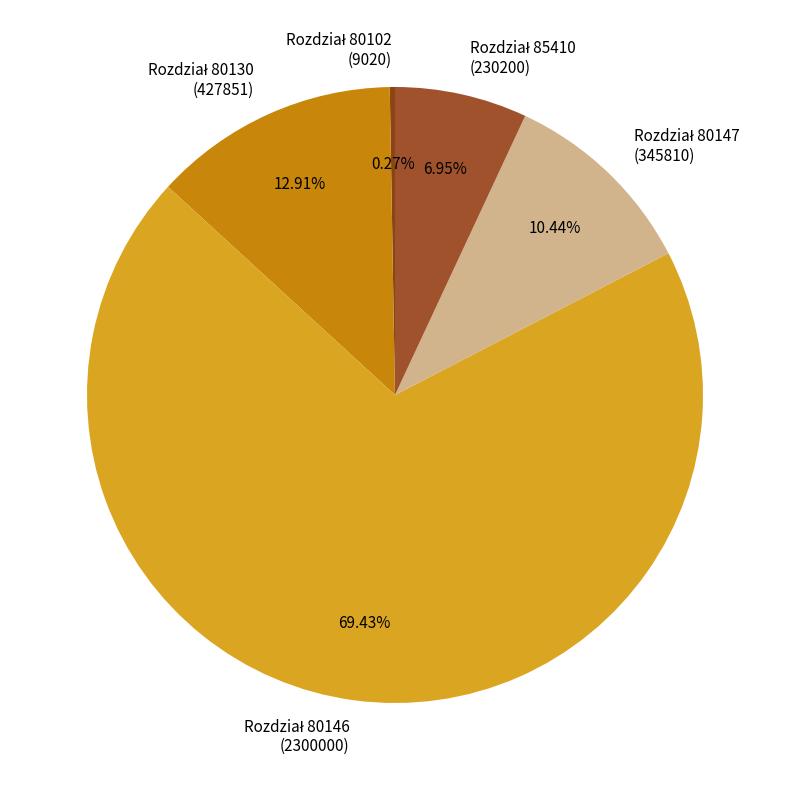

Is there a majority slice in this chart?

Yes